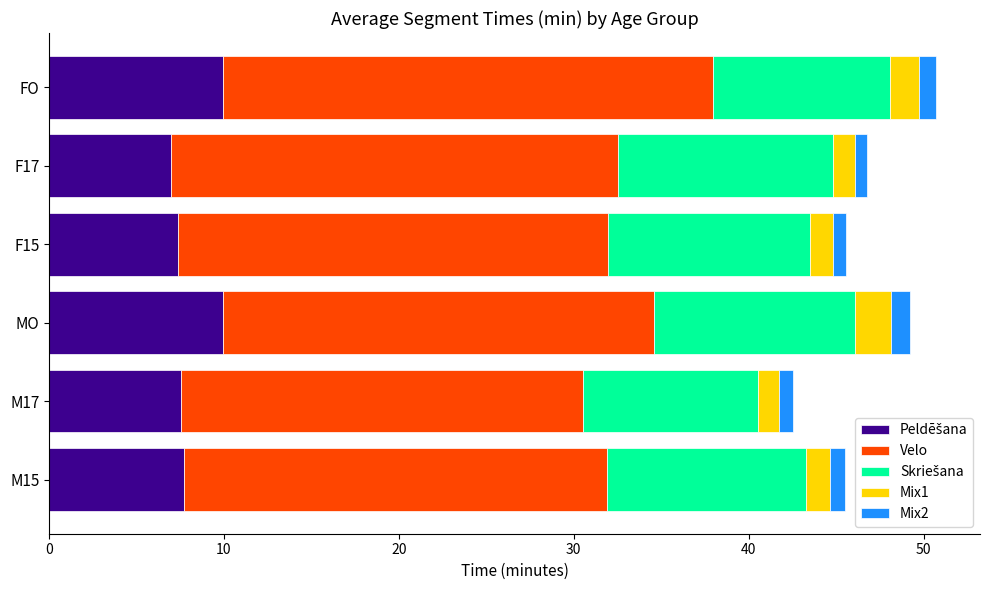

What is the total value across all series at MO?

49.2